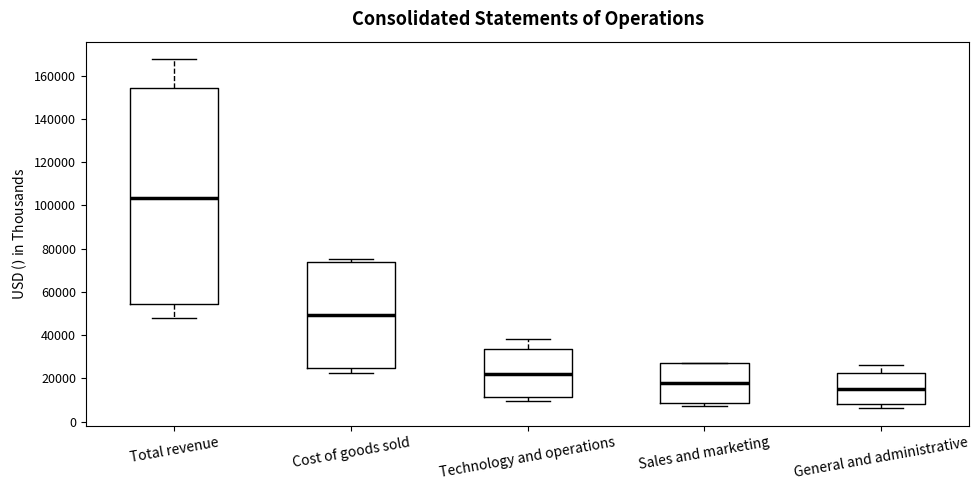

Which box has the highest median line?

Total revenue